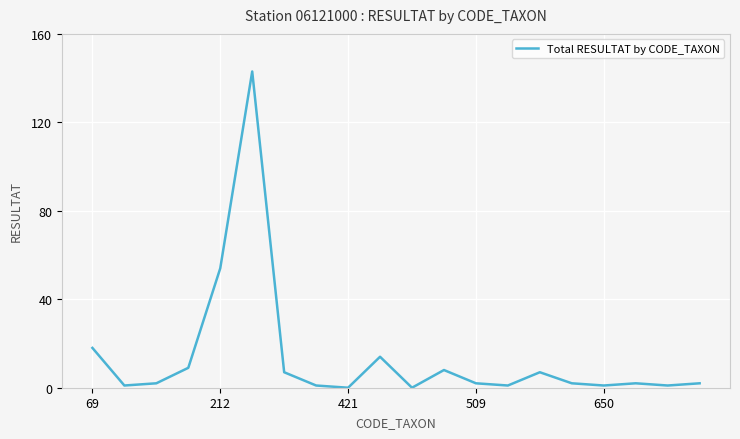

What is the greatest value displayed?

143